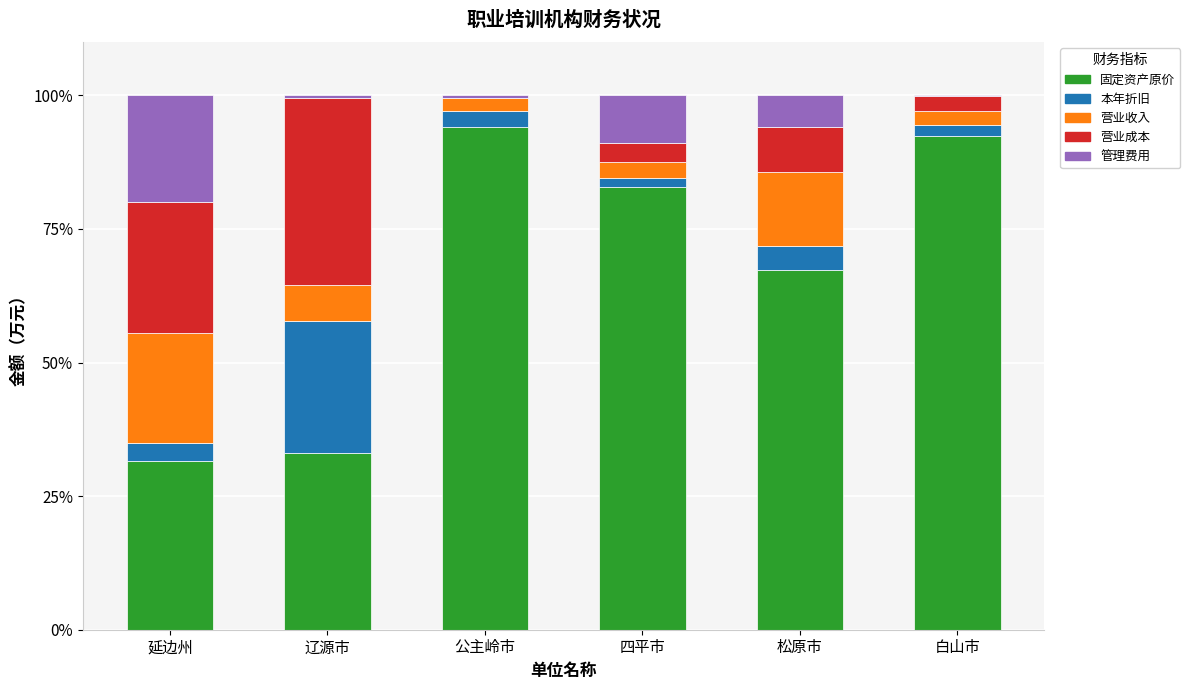

The value of 固定资产原价 at 四平市 is 30.8. True or false?

False